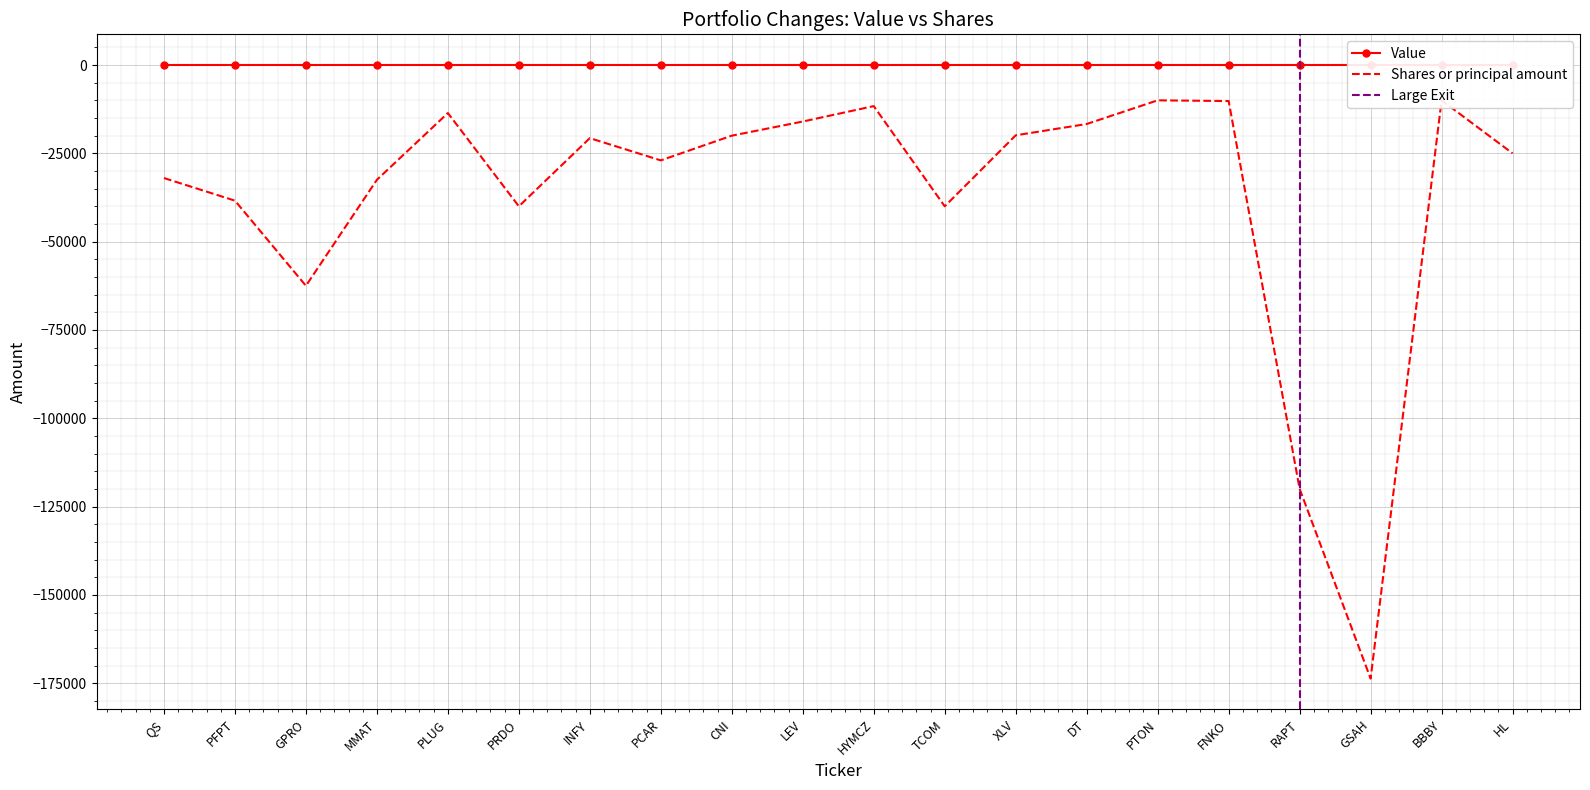

Reading right to left, list all the values displayed in this chart.

HL=-25000	BBBY=-10000	GSAH=-173700	RAPT=-120000	FNKO=-10200	PTON=-10000	DT=-16700	XLV=-19900	TCOM=-40000	HYMCZ=-11632	LEV=-16000	CNI=-20000	PCAR=-27000	INFY=-20700	PRDO=-40000	PLUG=-13600	MMAT=-32500	GPRO=-62500	PFPT=-38400	QS=-32000